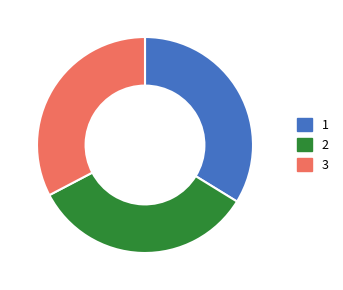

Is 1 the majority of the pie?

No